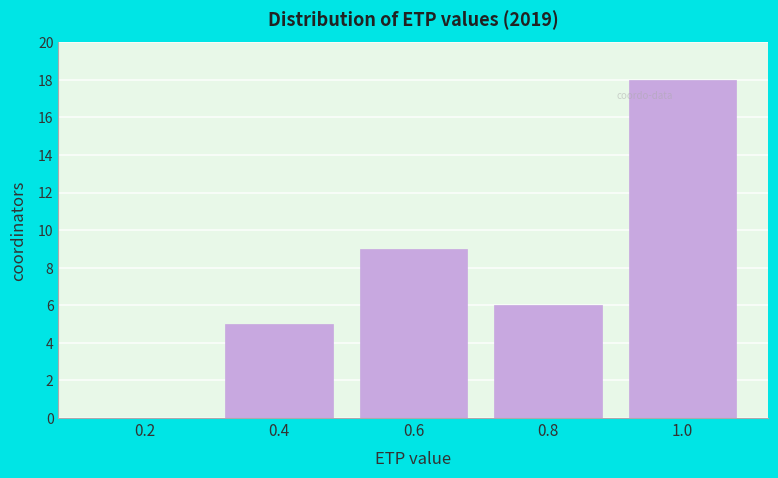

Reading left to right, transcribe all the data shown in this chart.

0.2=0	0.4=5	0.6=9	0.8=6	1.0=18